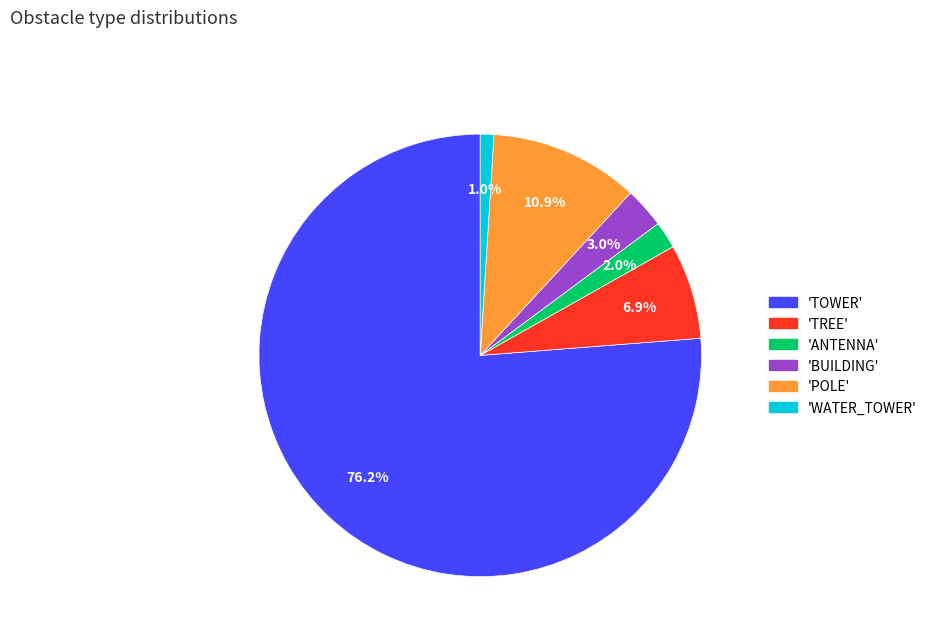

What is the total percentage of 'POLE' and 'ANTENNA'?

12.9%